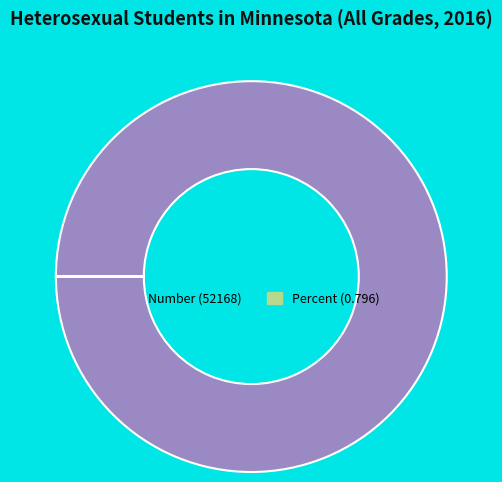

Is it true that Number (52168) is 100% of the pie?

True